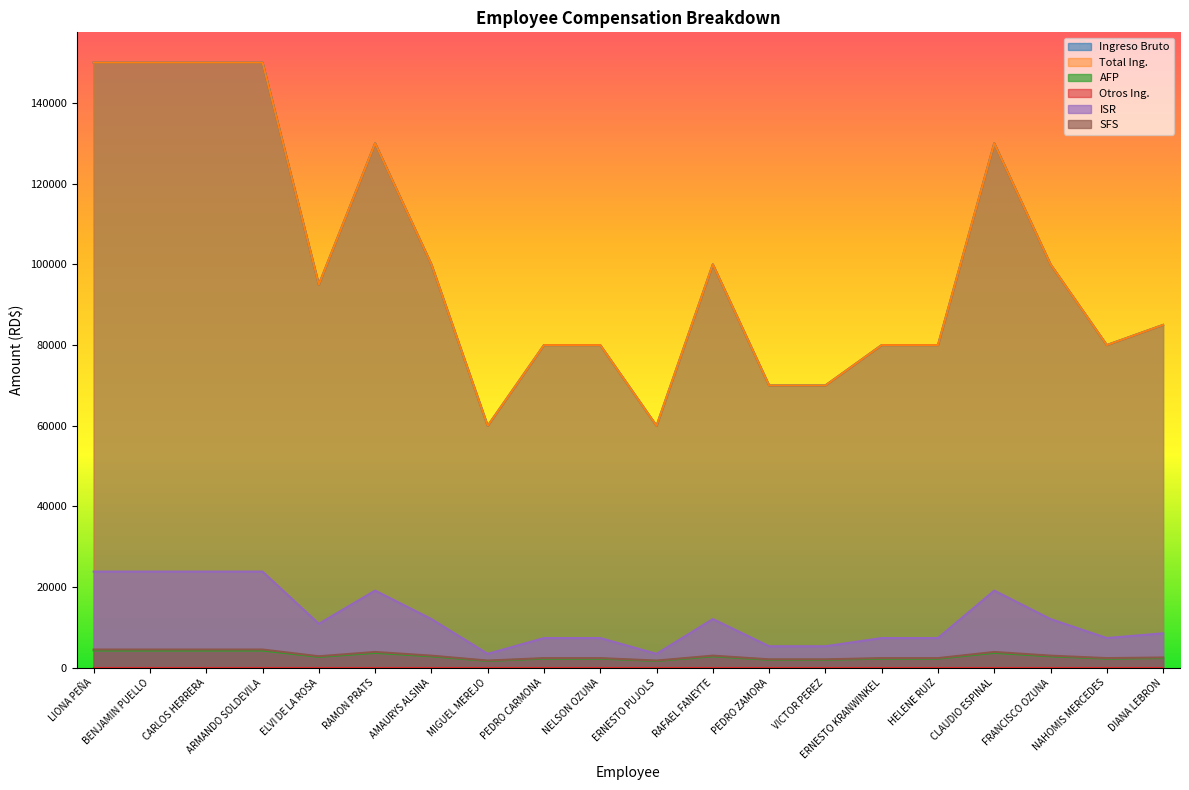

At which category does AFP reach its first local valley?

ELVI DE LA ROSA